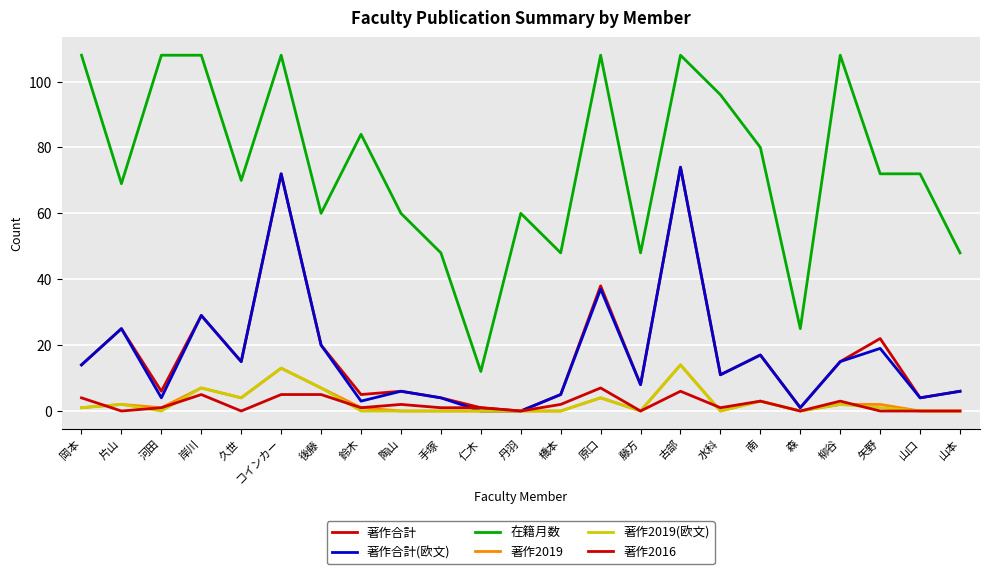

What is the value of the 著作合計(欧文) point at the 2nd from the left?

25